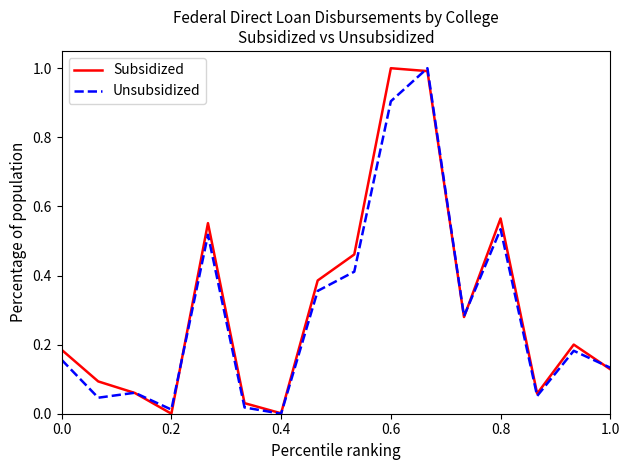

What is the greatest value displayed?

1.0